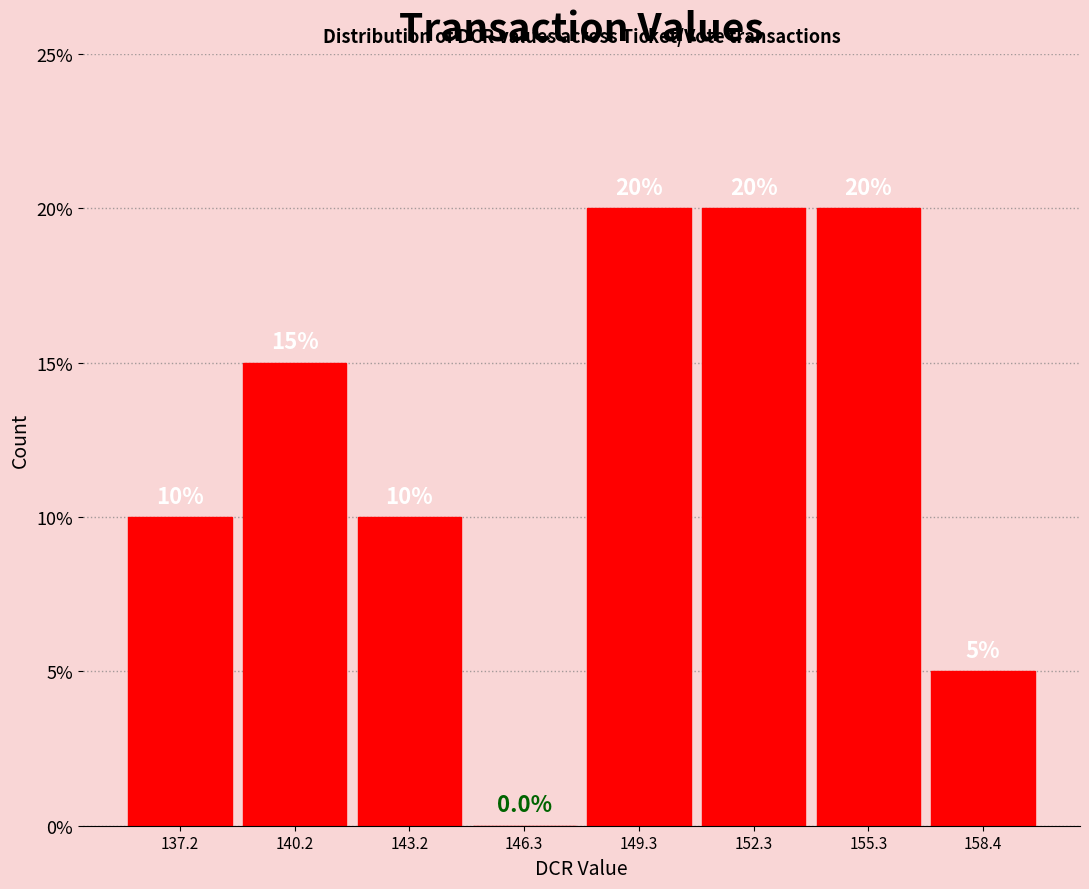

How tall is the bar that spans 141.5 to 144.5 on the x-axis? The bar edges are not printed on the chart, so give them approximately, as read against the axis.

10.0